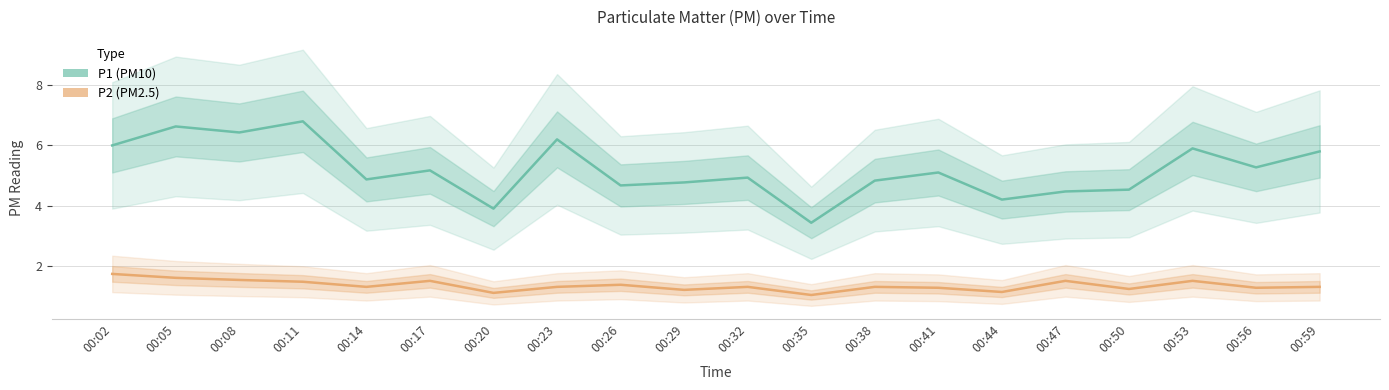

What is the total value across all series at 00:17?

6.7